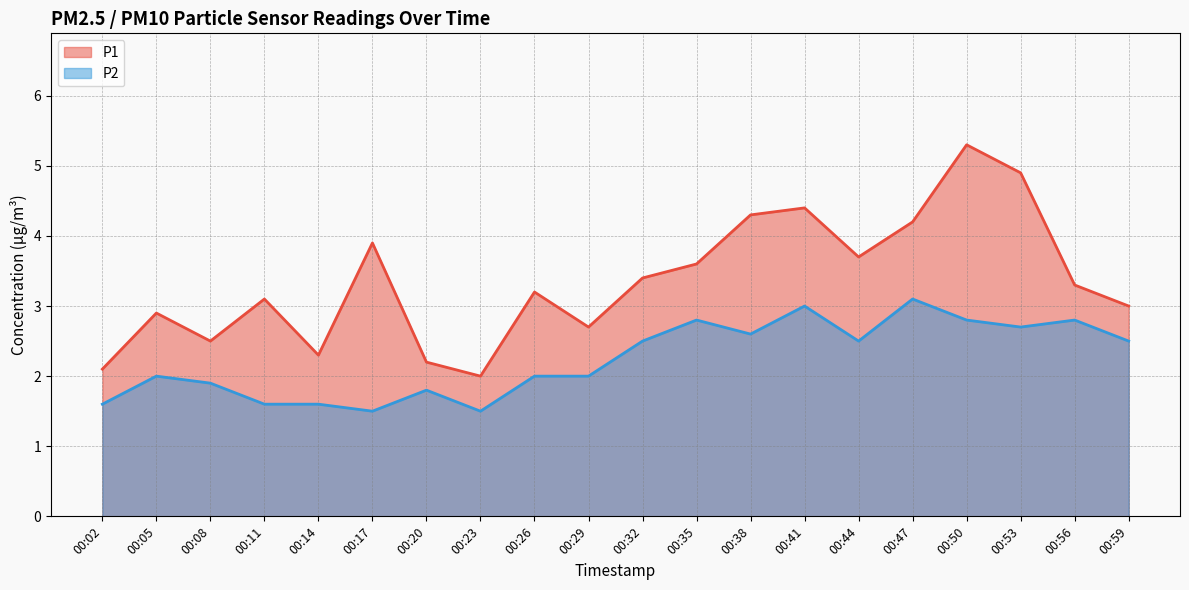

What is the value of the P1 point at the 10th from the left?

2.7